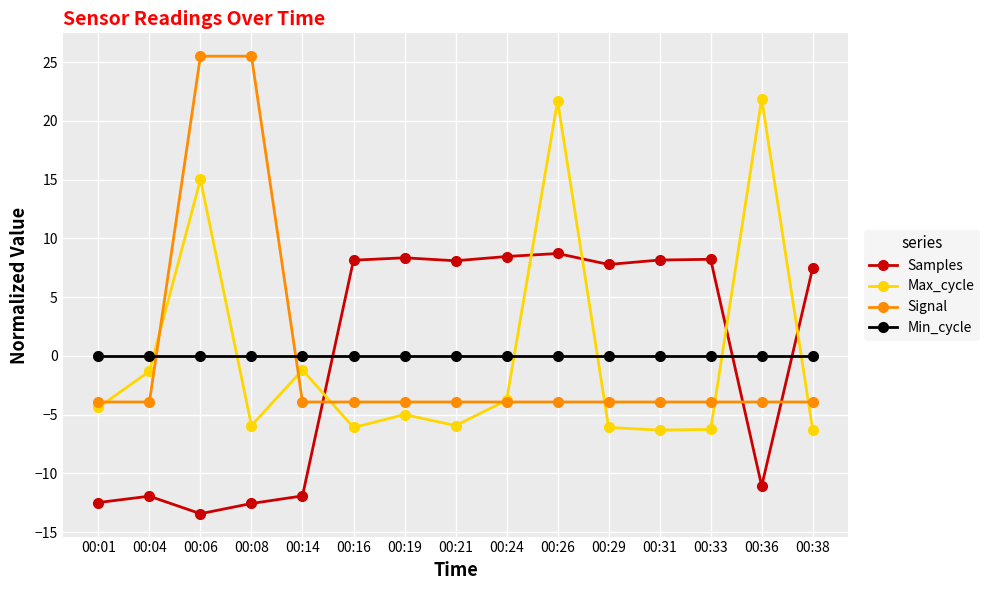

Which series changed the most between 00:04 and 00:06?

Signal